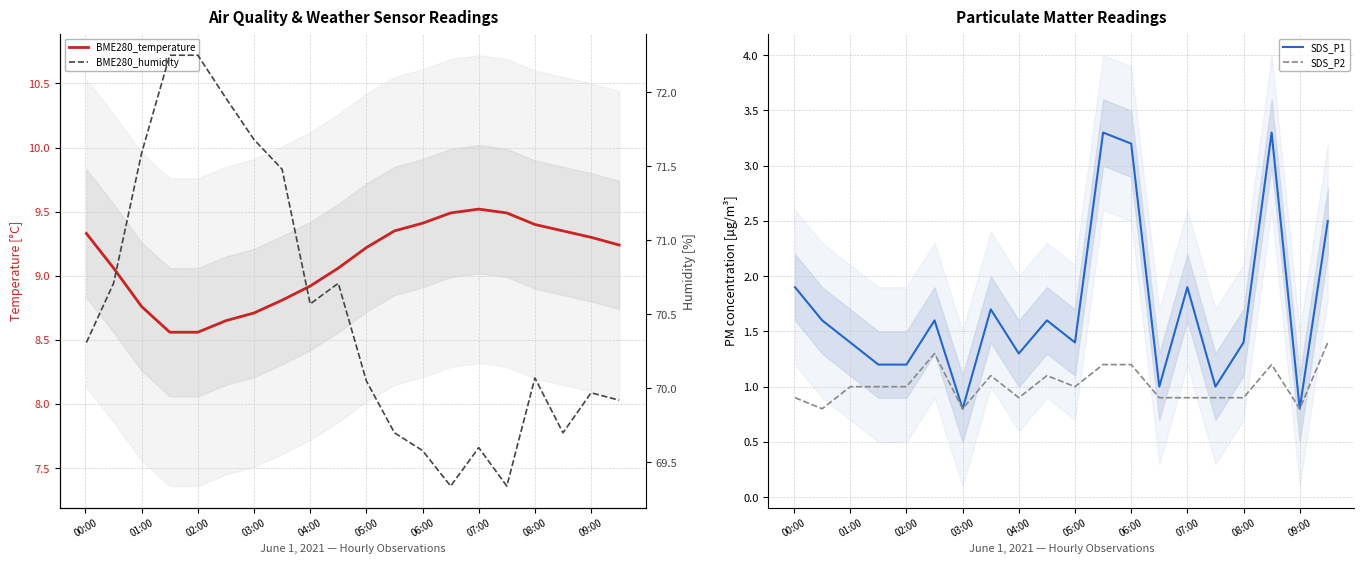

Is it true that SDS_P2 equals 0.3 at 02:00?

False